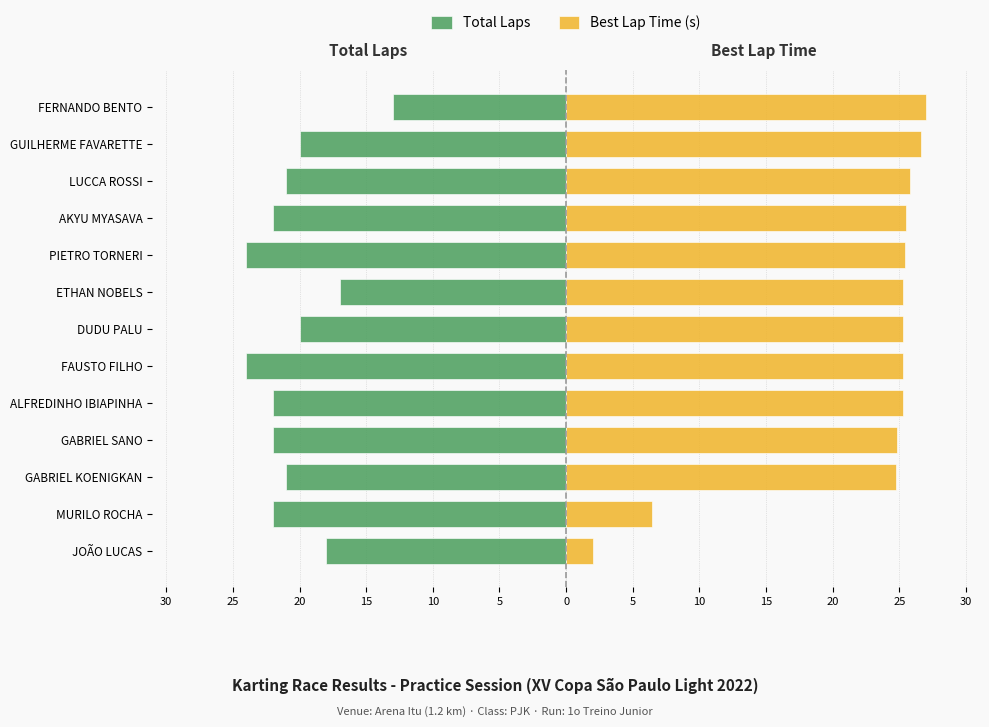

Is the value of Best Lap Time (s) at ALFREDINHO IBIAPINHA greater than the value of Total Laps at ETHAN NOBELS?

Yes